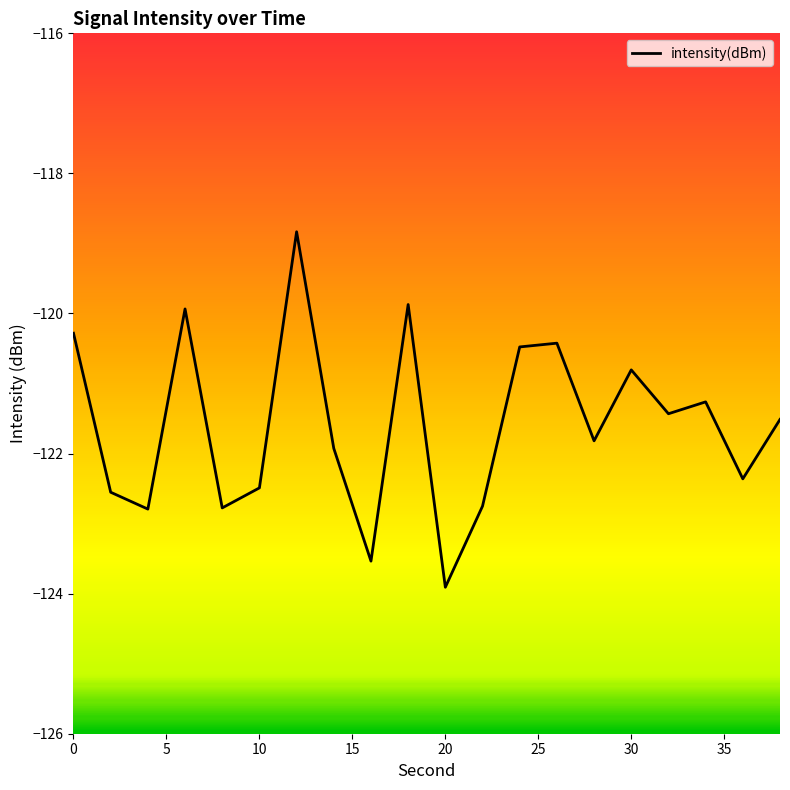

What is the maximum value shown in the chart?

-118.8